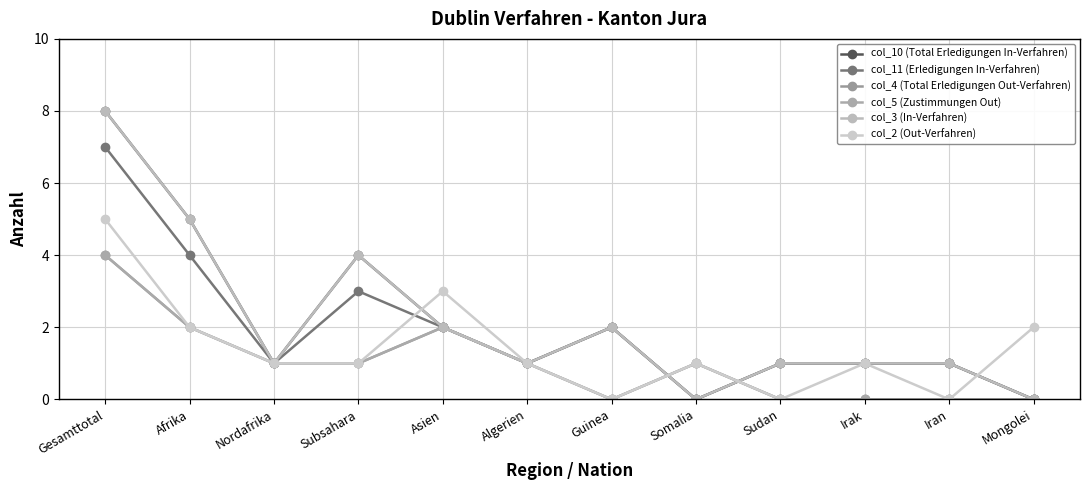

At which category does col_5 (Zustimmungen Out) reach its first local valley?

Guinea